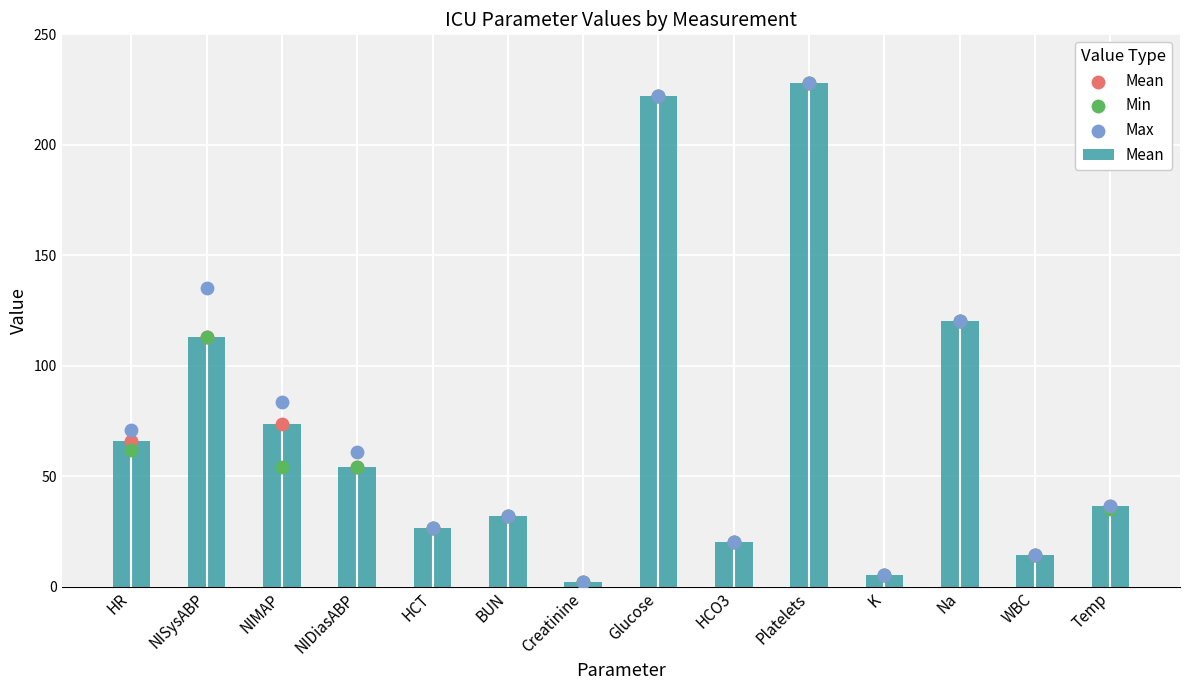

Which series reaches the minimum Y coordinate?

Mean